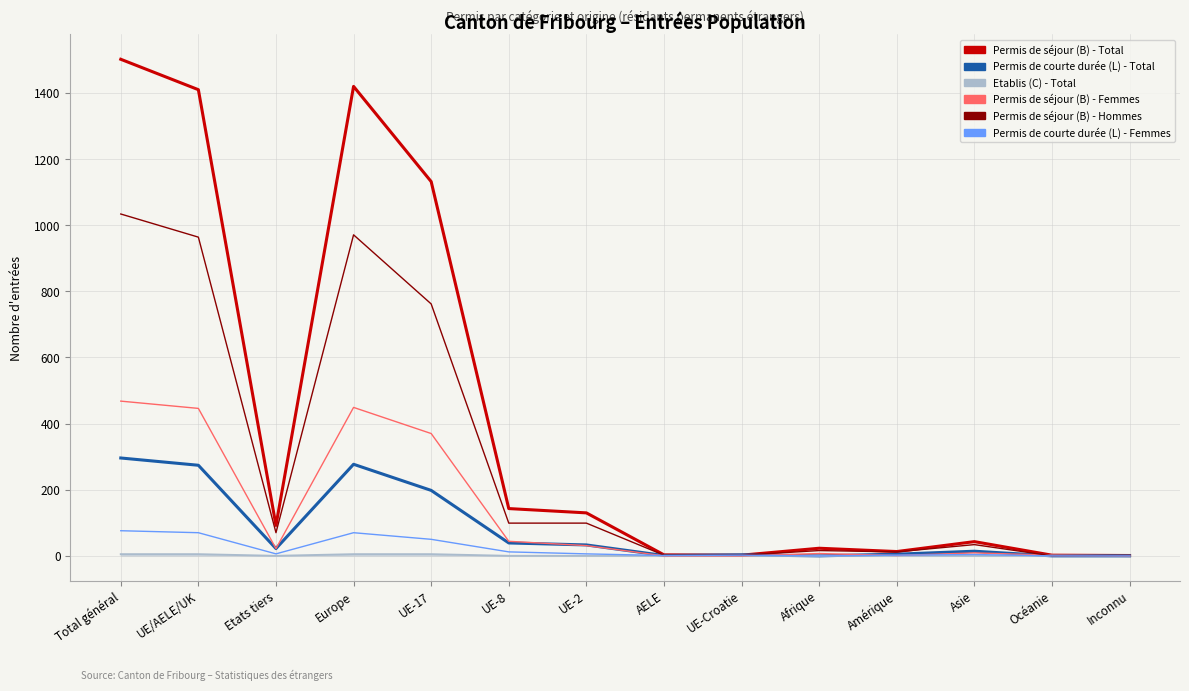

Where does the Permis de courte durée (L) - Femmes series first go above 6?

Total général